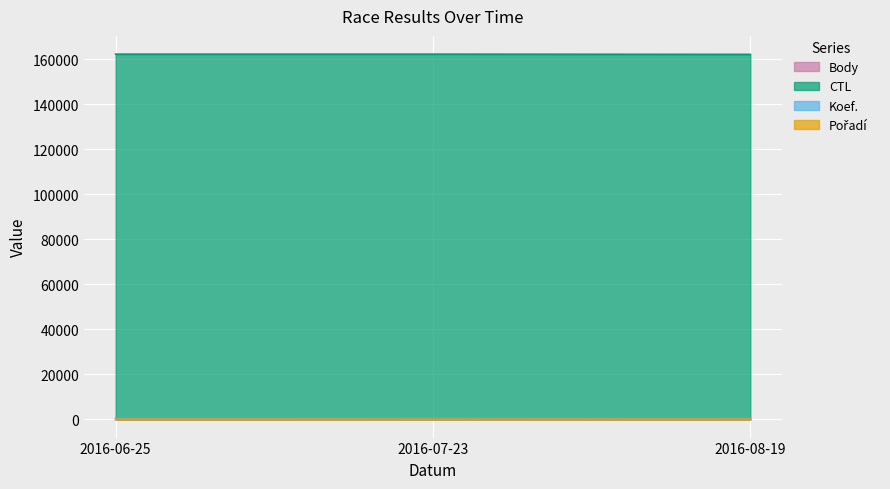

List the series in order of their peak value, highest first.

CTL, Body, Pořadí, Koef.